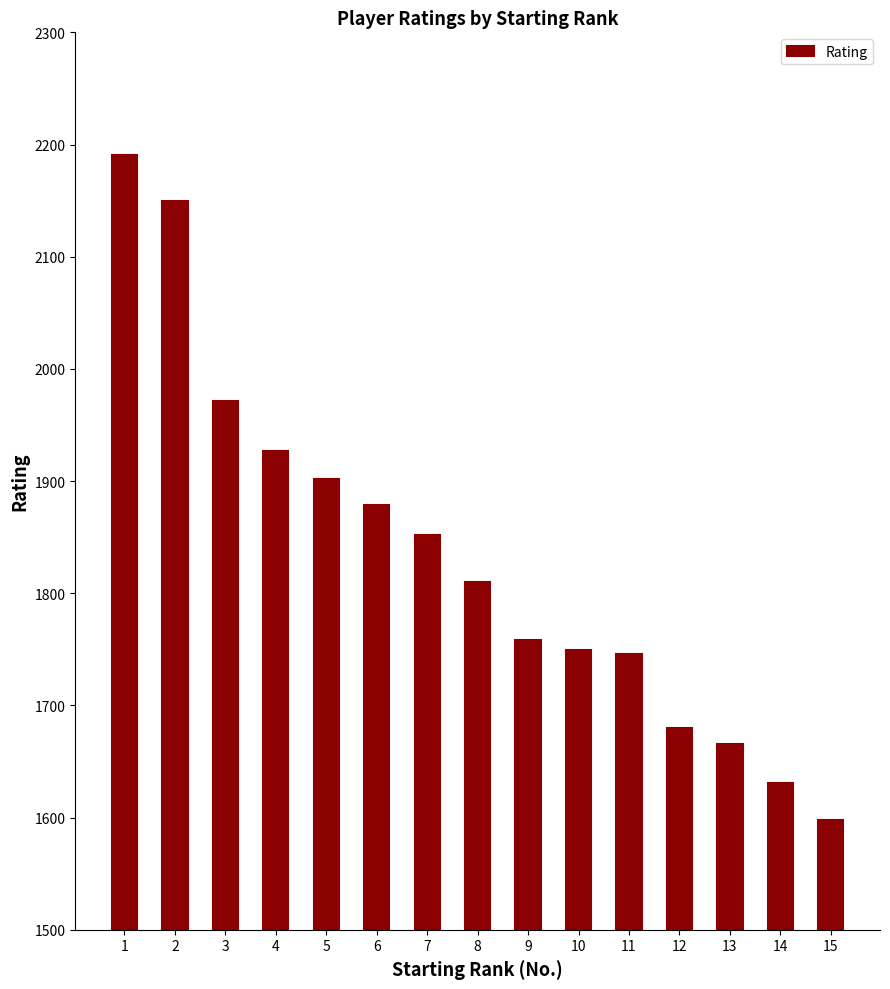

What is the maximum value shown in the chart?

2191